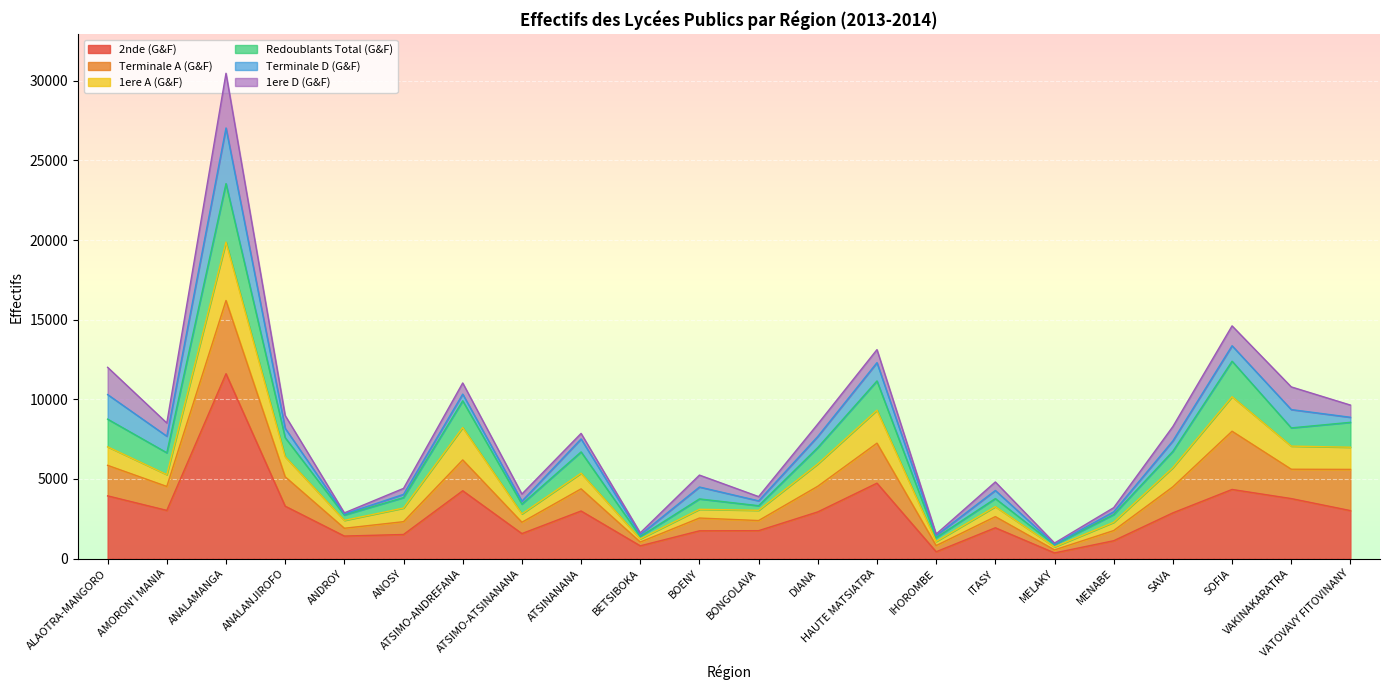

What is the total value across all series at ANDROY?

2870